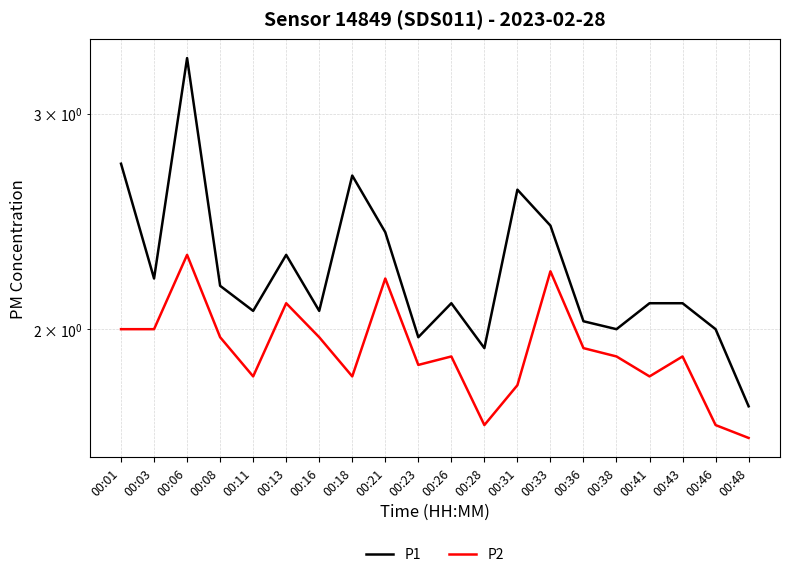

At 00:13, list the series in order from smallest to largest.

P2, P1